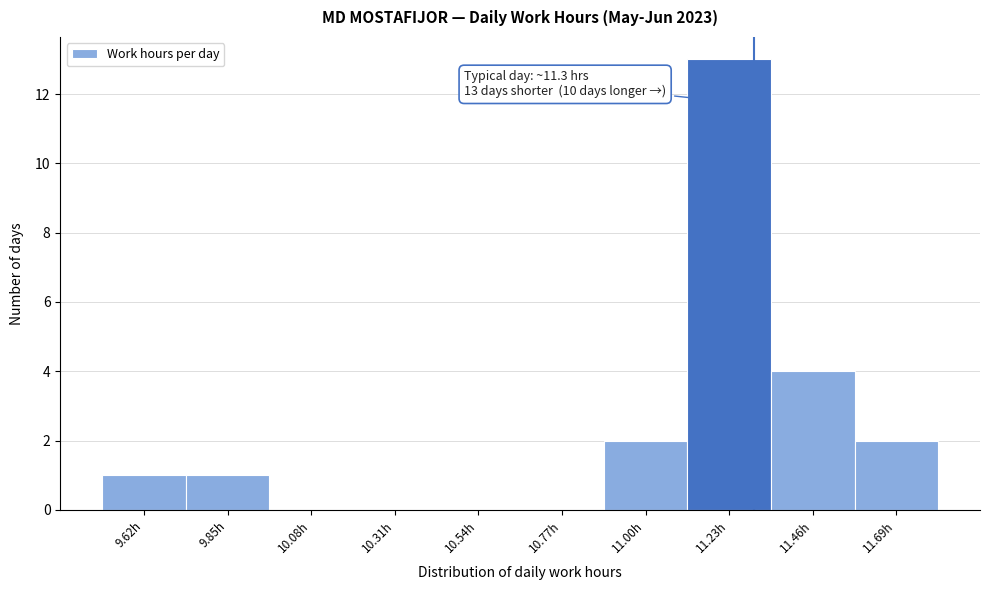

Which range on the x-axis has the tallest bar?

11.10 to 11.35